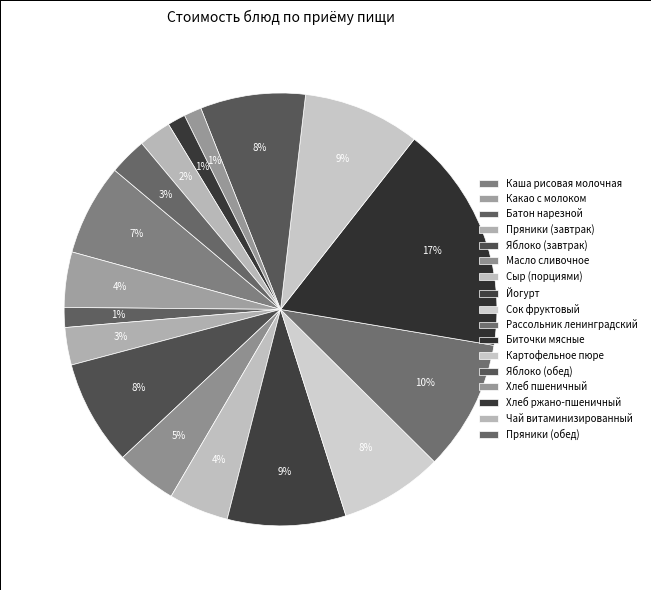

How many segments does this pie chart have?

17